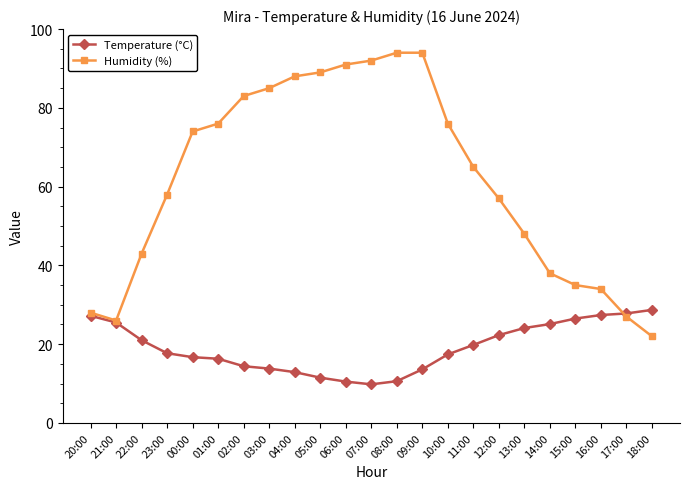

What is the average value of the Humidity (%) series?

61.9